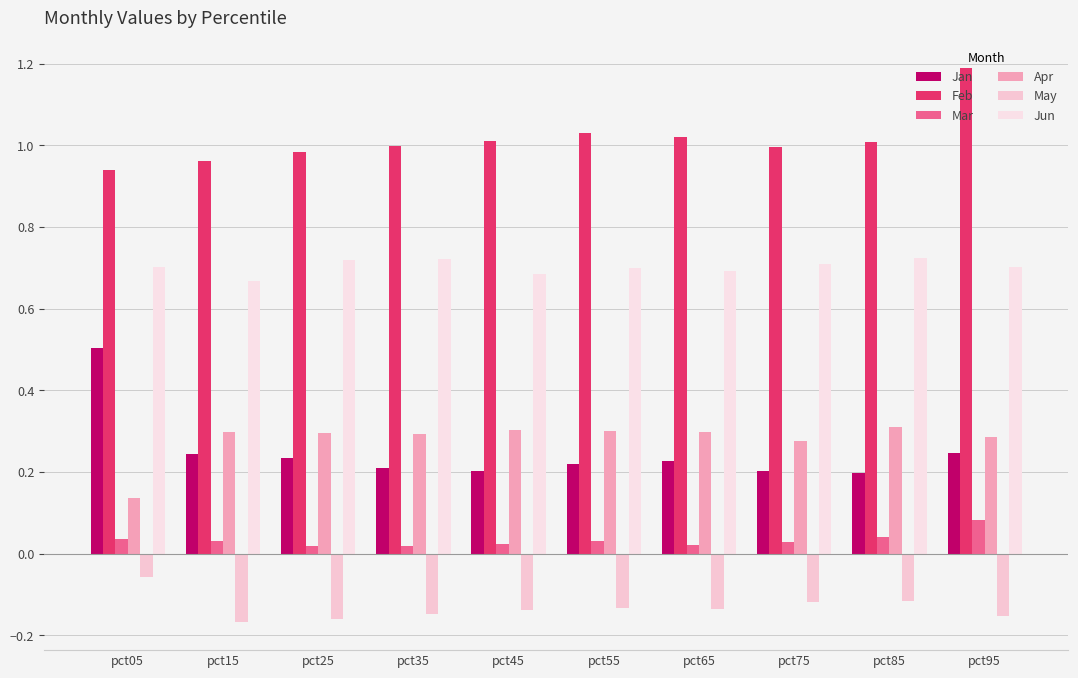

Which series has the largest range (max minus min)?

Jan